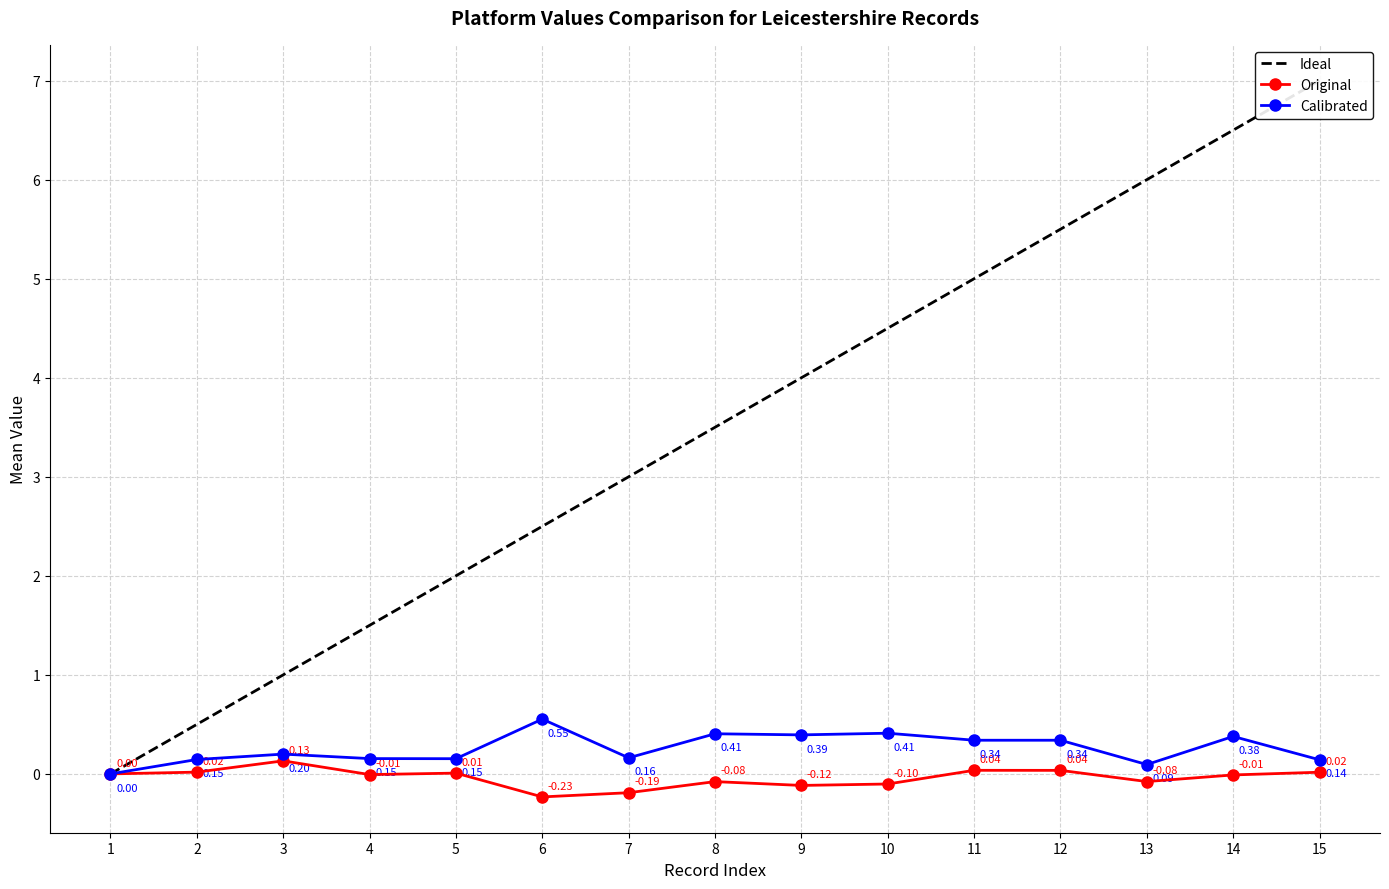

Where is the first local maximum for Calibrated?

3